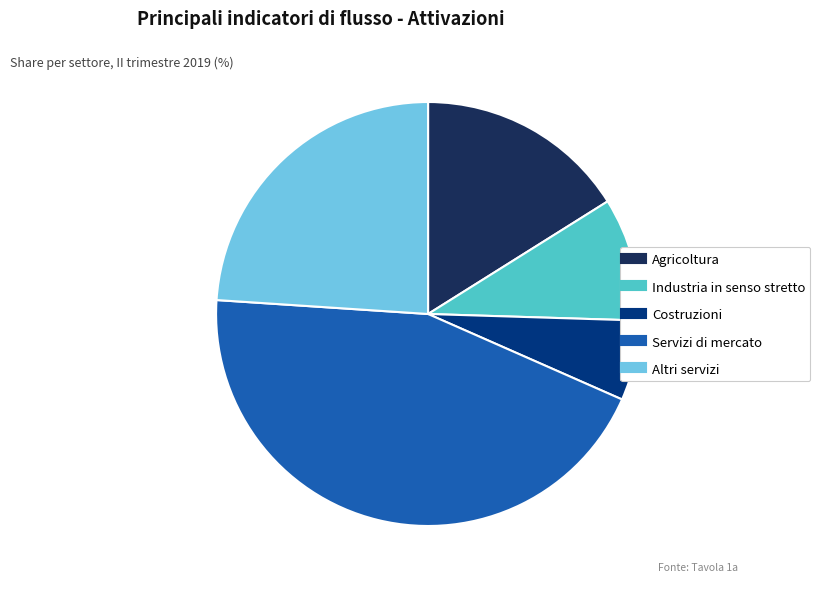

What is the smallest slice in the pie chart?

Costruzioni